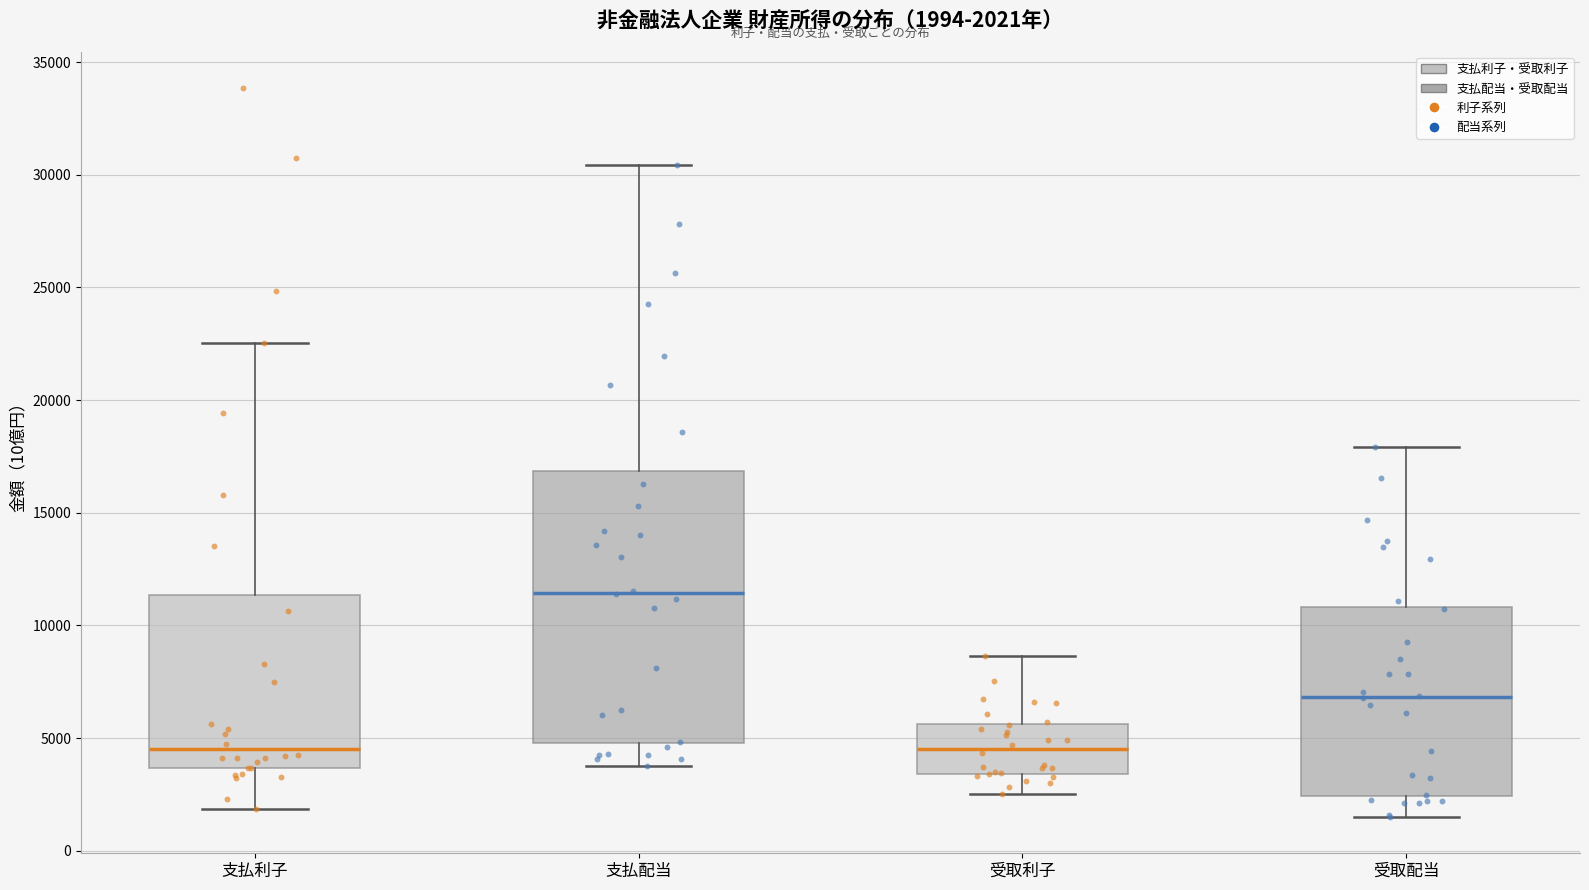

Which box is the tallest, from its lower edge to its upper edge?

支払配当